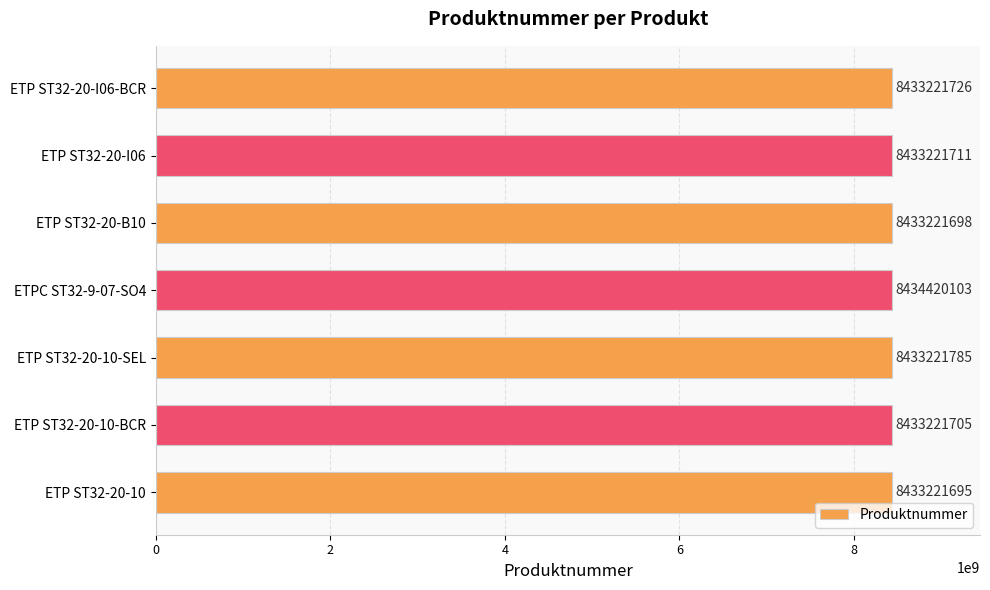

Where is the data nearest to the value 8433820899?

ETP ST32-20-10-SEL